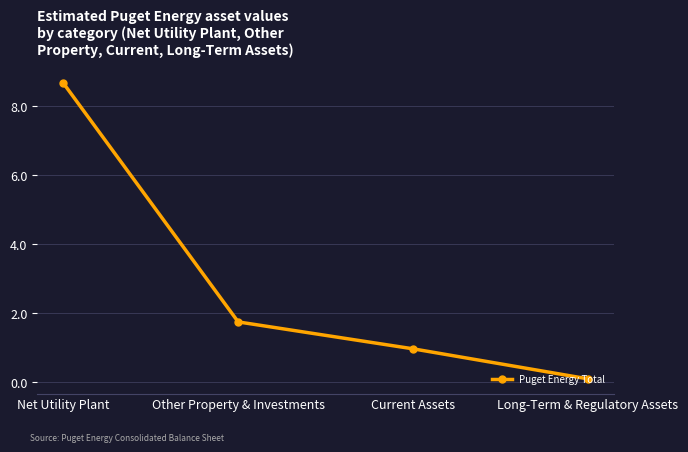

True or false: there are more than 0 points higher than both neighbors.

False